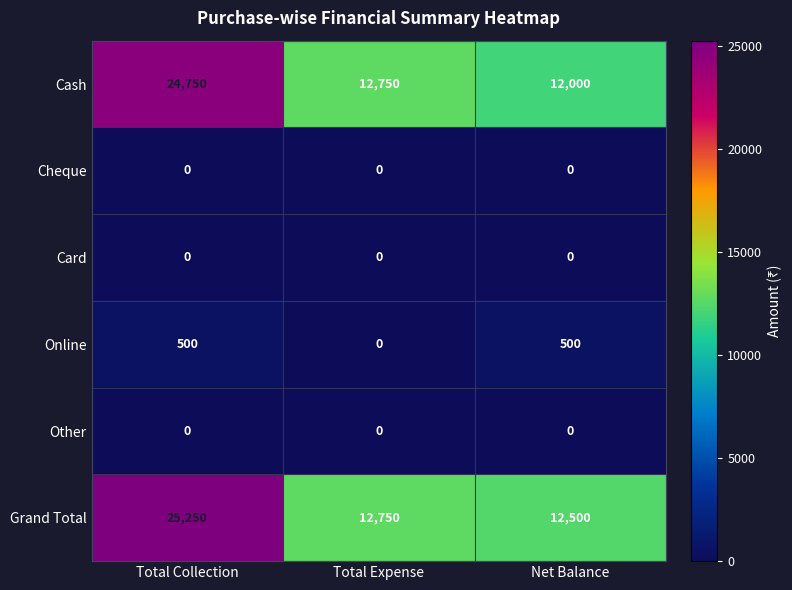

What is the spread (max minus min) of values at Net Balance?

12500